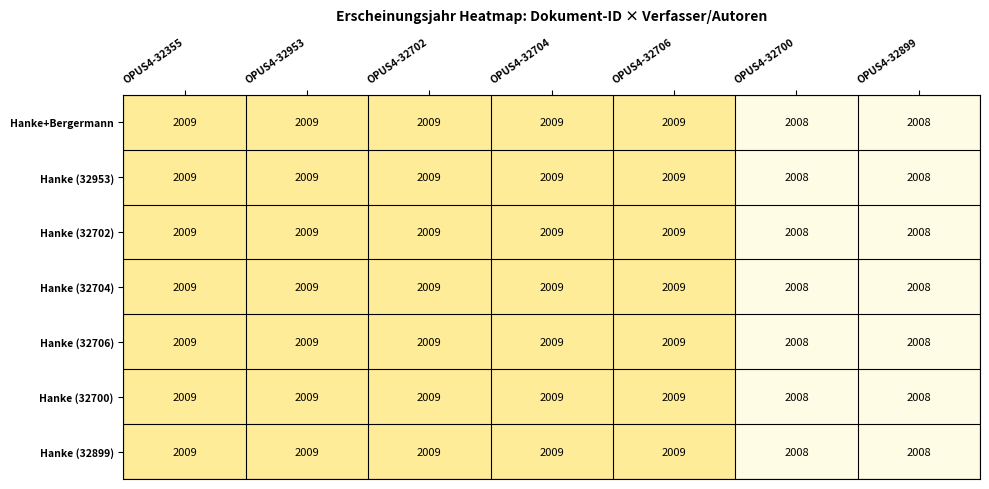

Count the Hanke (32899) values in the range 2008 to 2009.

7